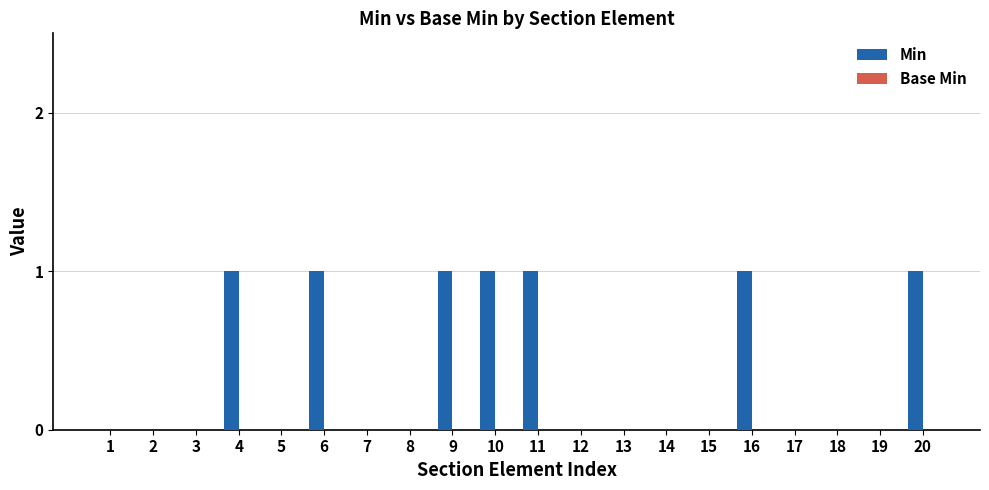

Which has a higher value, 7 or 11?

11